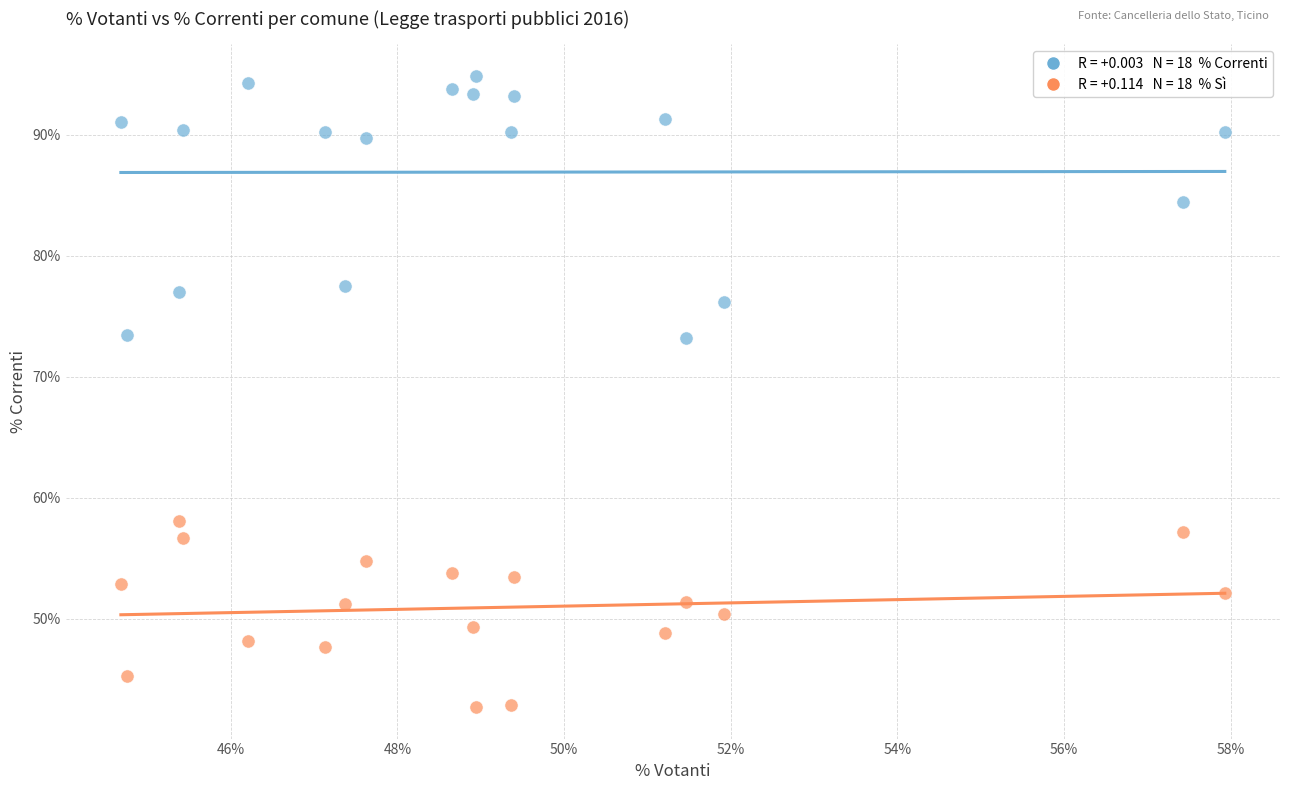

Across all data points, what is the range of Y values (max minus min)?

52.2